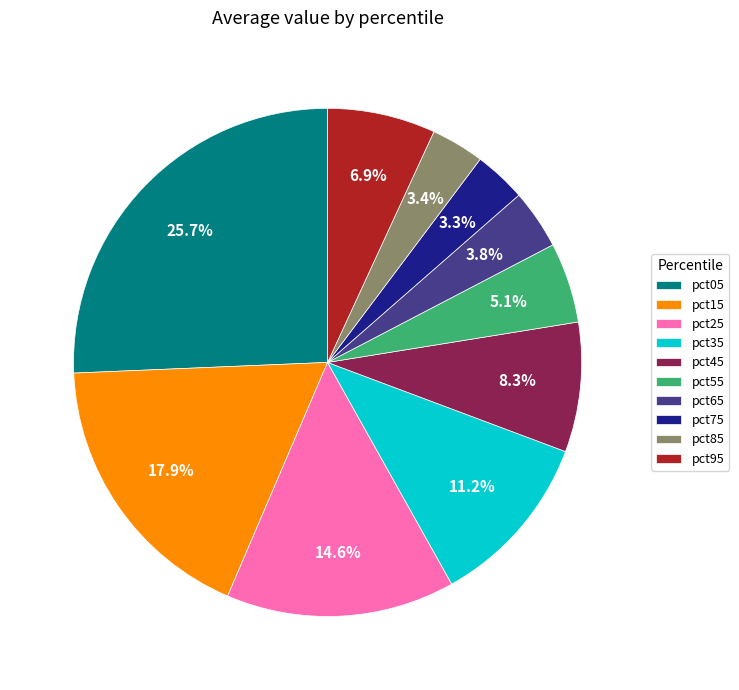

Is the sum of pct05 and pct55 greater than half?

No